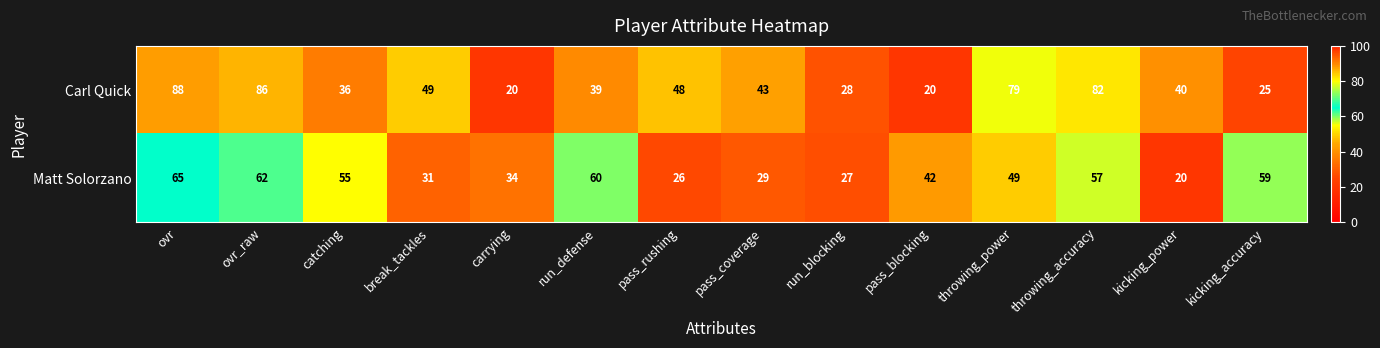

Rank the series by their maximum value, from lowest to highest.

Matt Solorzano, Carl Quick